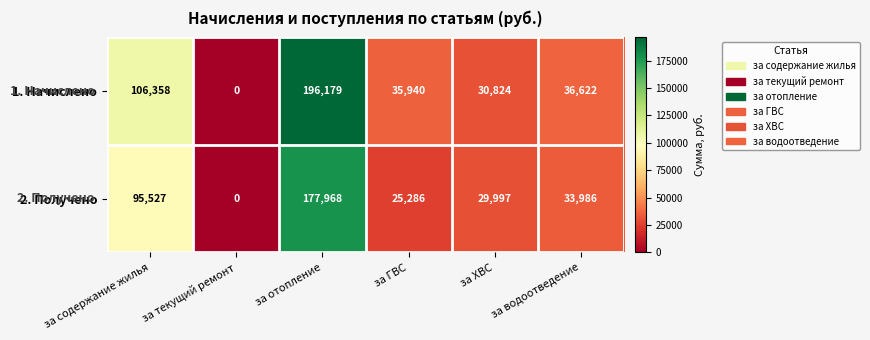

How many categories are shown in the chart?

6